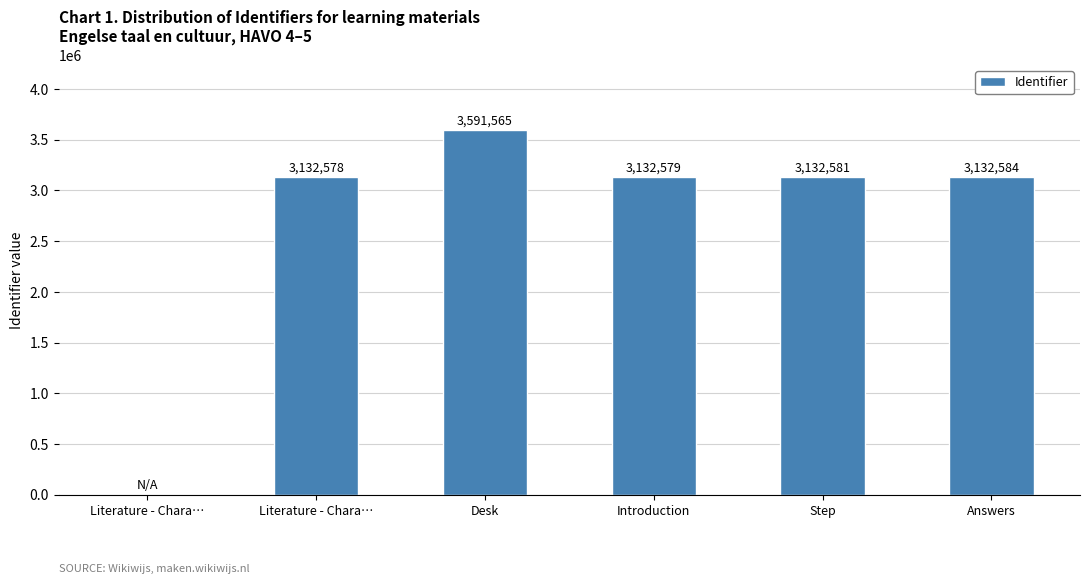

The value at Desk is 3591565. True or false?

True